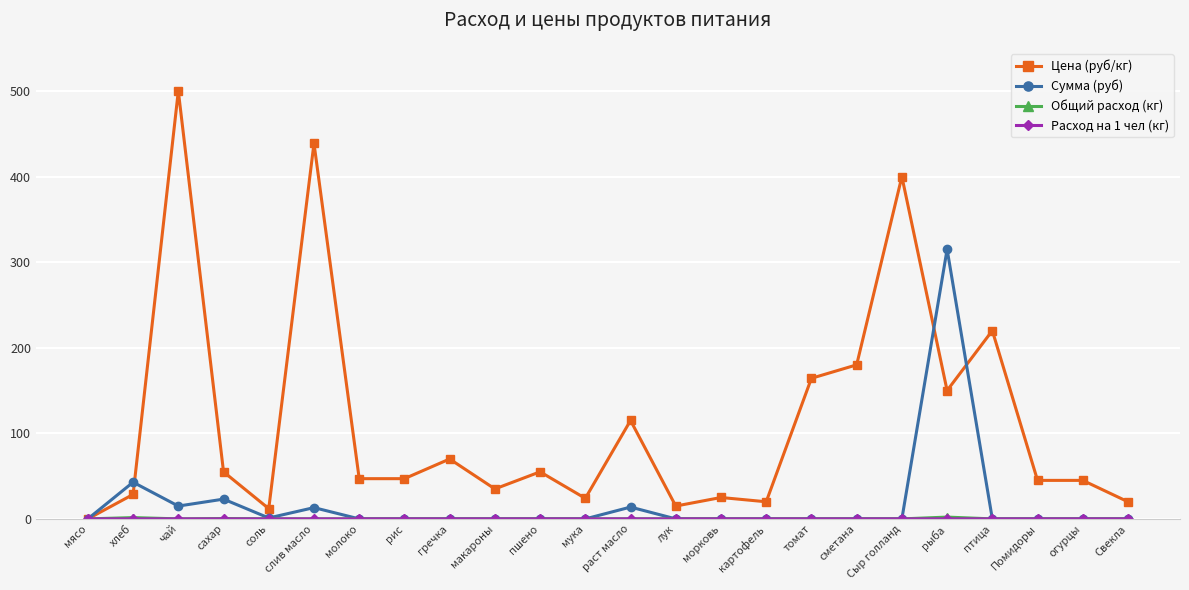

What is the maximum value shown in the chart?

500.0